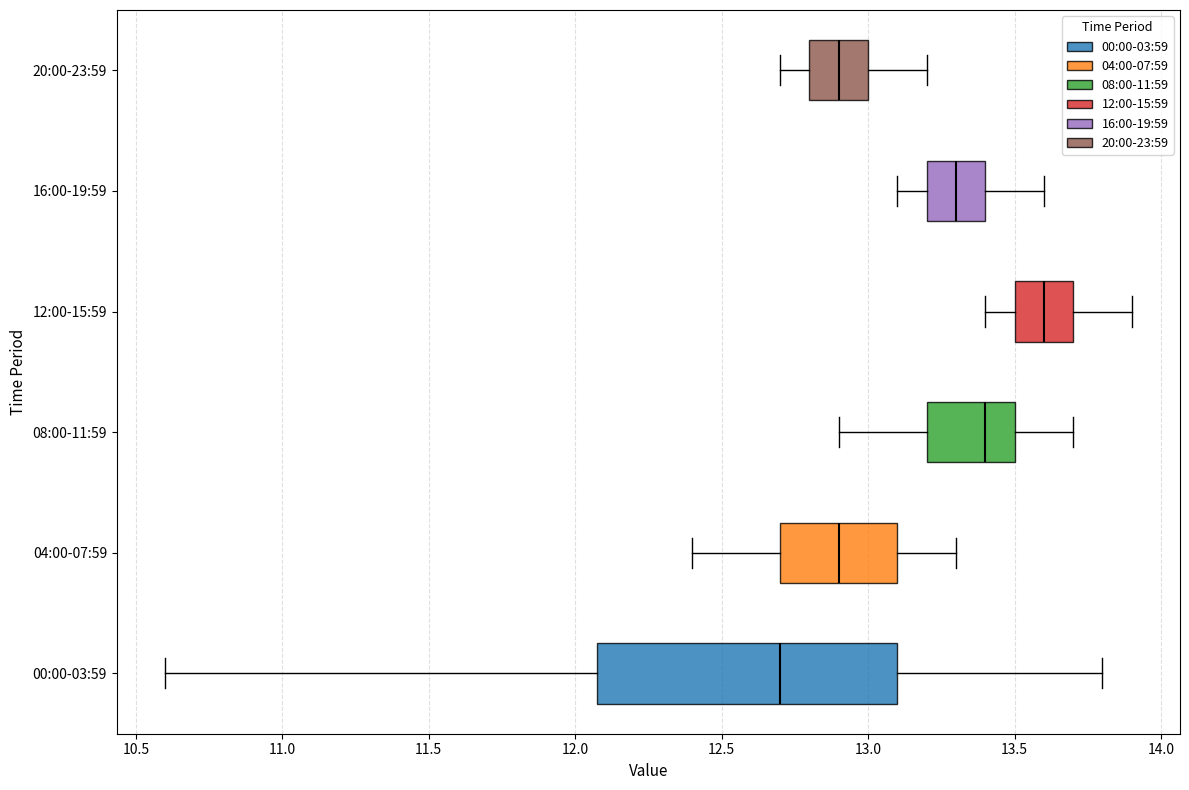

Which box's median line is the furthest to the left?

00:00-03:59